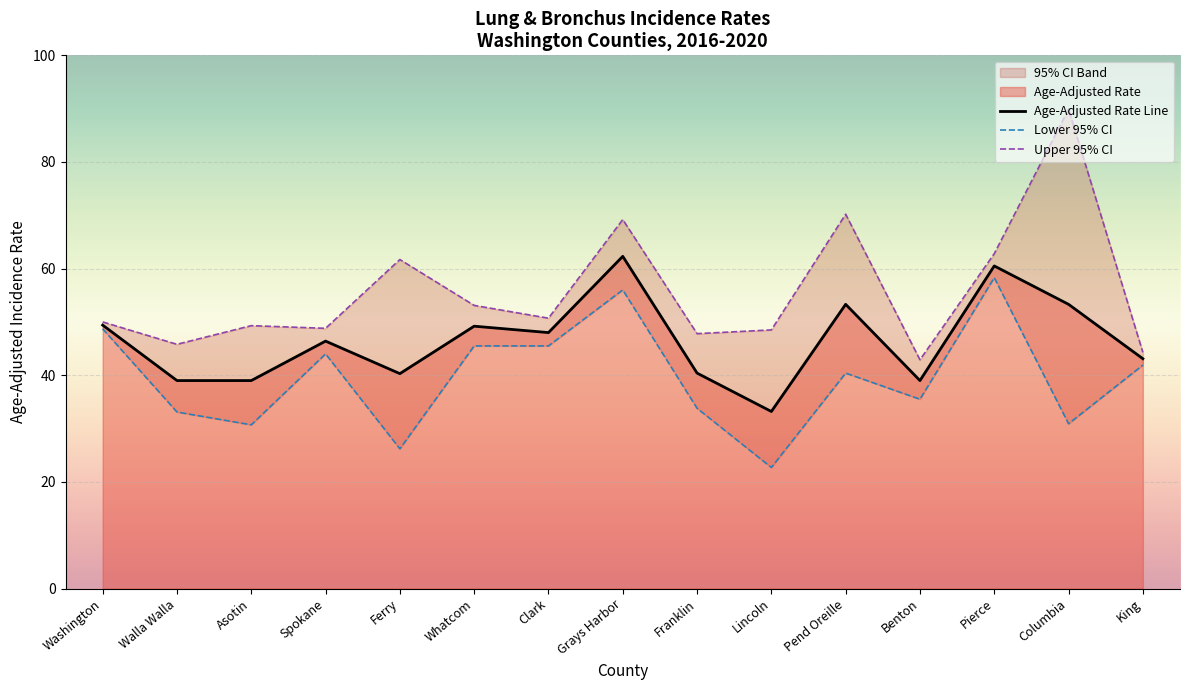

Reading left to right, extract all data points from this chart.

Age-Adjusted Rate Line: 49.4	39.0	39.0	46.4	40.3	49.2	48.0	62.3	40.4	33.2	53.3	39.0	60.5	53.3	43.1
Lower 95% CI: 48.7	33.1	30.7	44.0	26.2	45.5	45.5	56.0	33.8	22.7	40.4	35.5	58.3	30.9	41.9
Upper 95% CI: 50.0	45.8	49.3	48.8	61.7	53.1	50.7	69.2	47.8	48.5	70.2	42.9	62.8	89.9	44.3